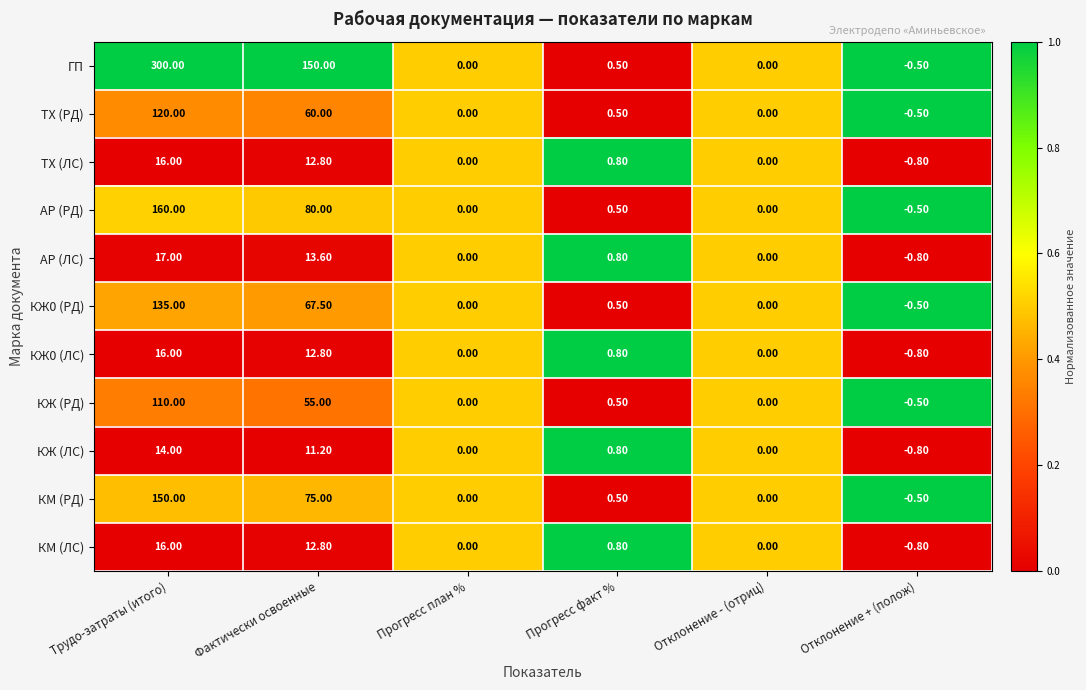

Where does the КЖ0 (РД) series first go above 0?

Трудо-затраты (итого)